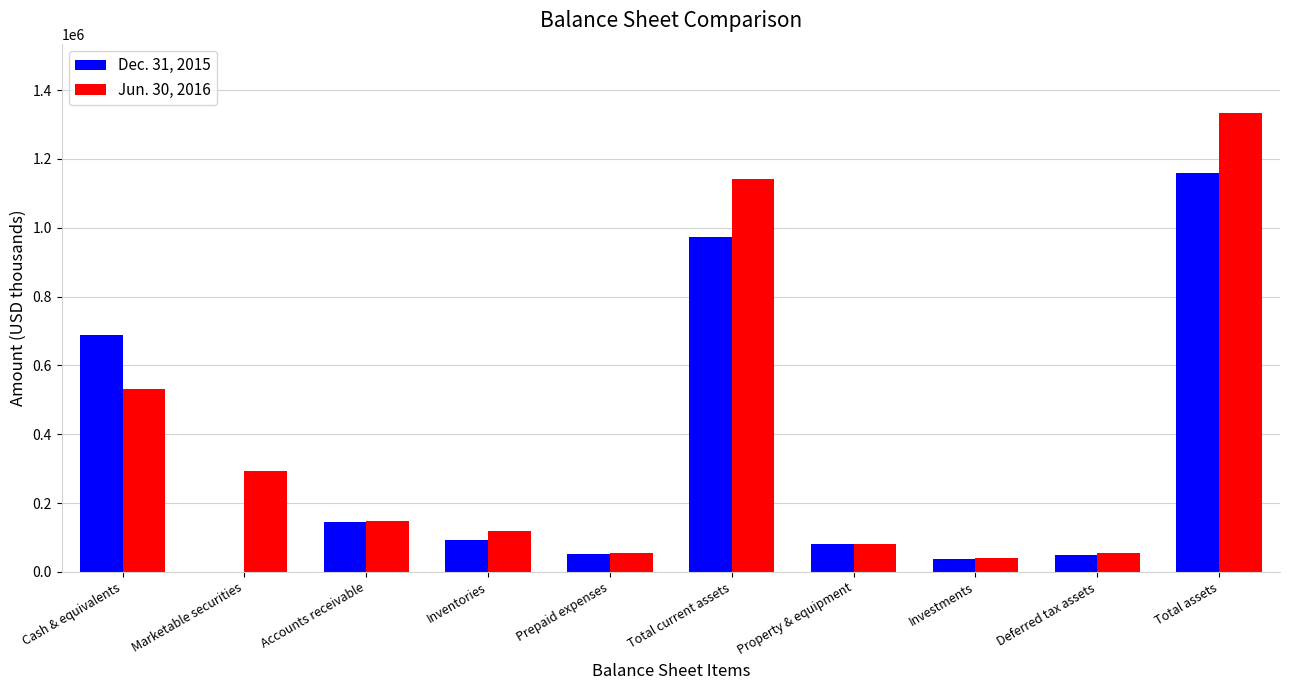

Which label corresponds to the largest value in the chart?

Total assets